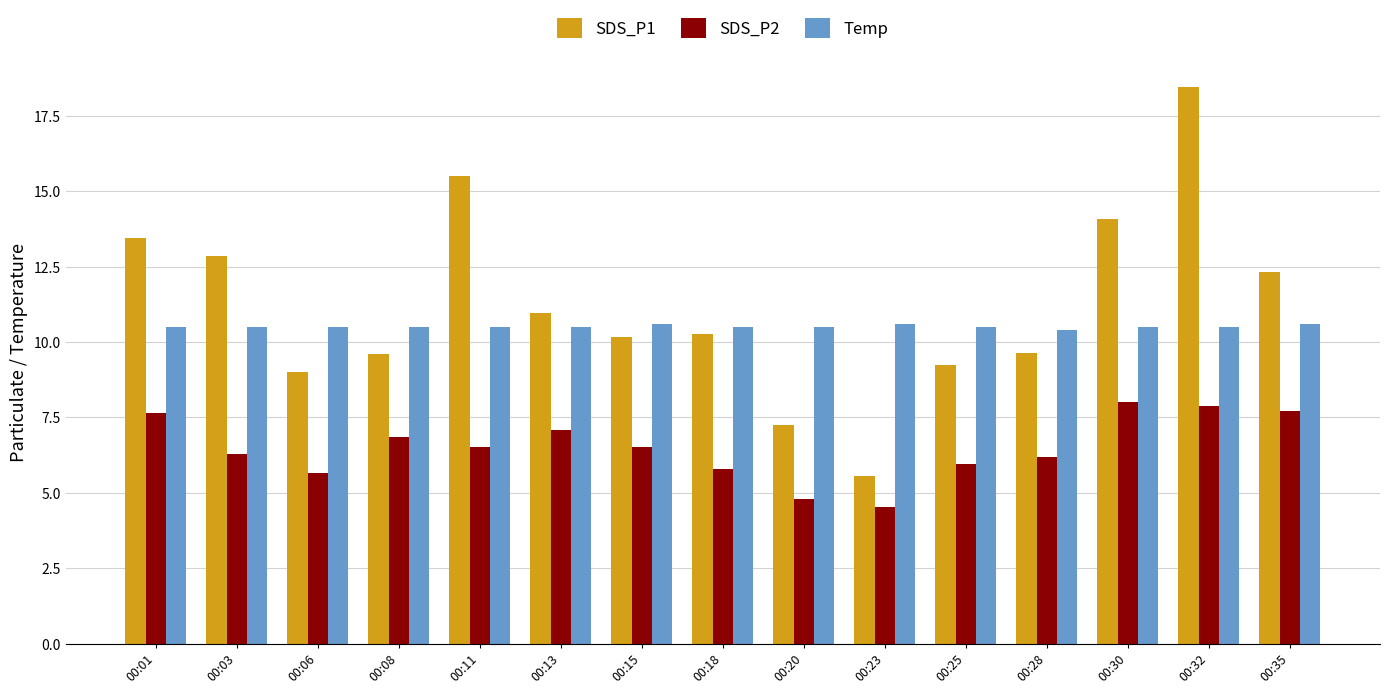

Does the chart contain any negative values?

No